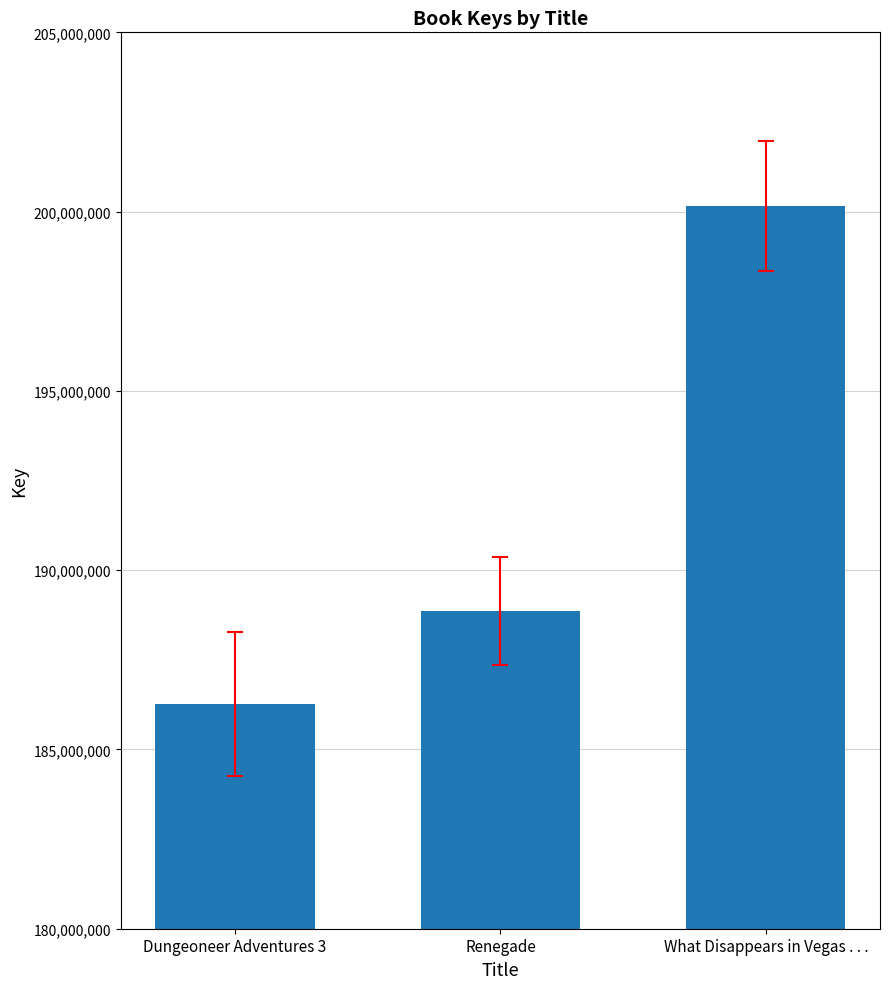

What is the label of the 1st bar from the right?

What Disappears in Vegas . . .